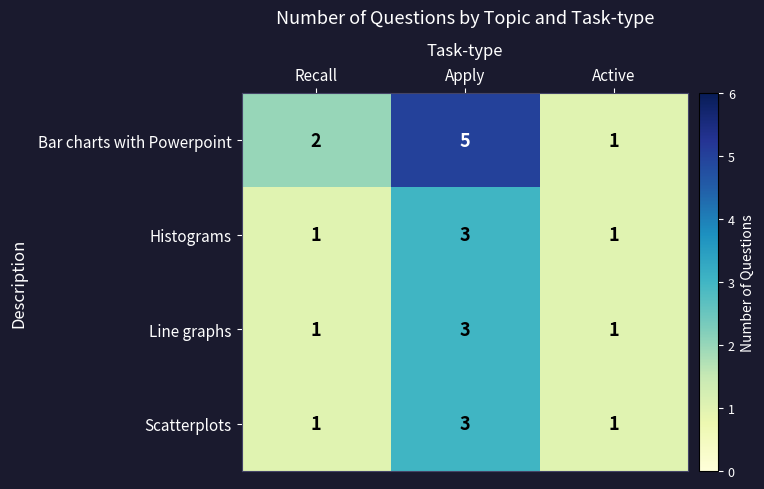

What is the minimum value shown in the chart?

1